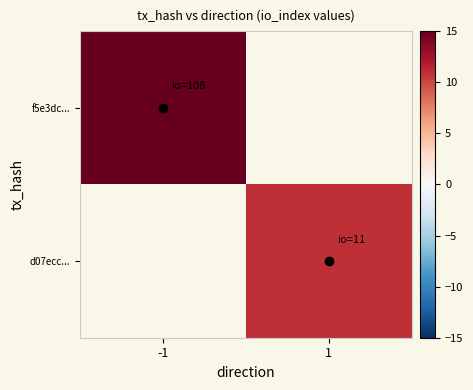

Rank the series by their maximum value, from highest to lowest.

f5e3dc..., d07ecc...